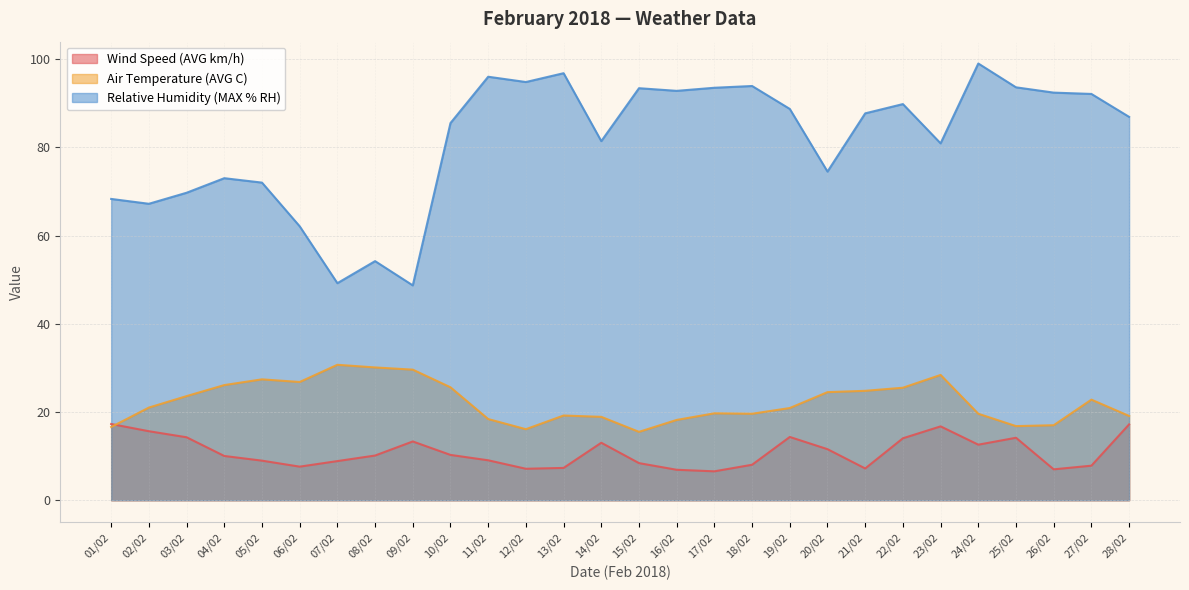

How many lines are shown in the chart?

3